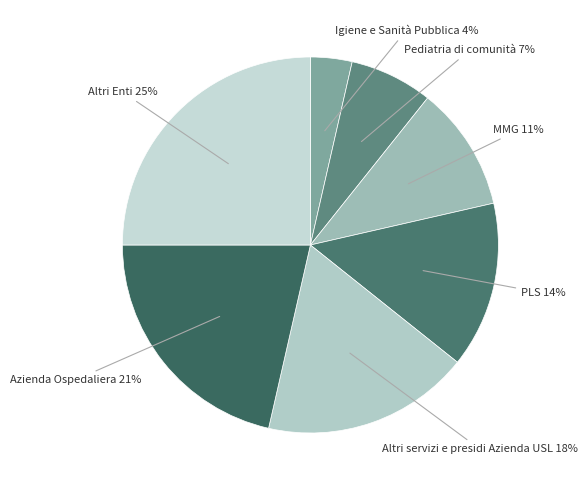

How many slices are in this pie chart?

7